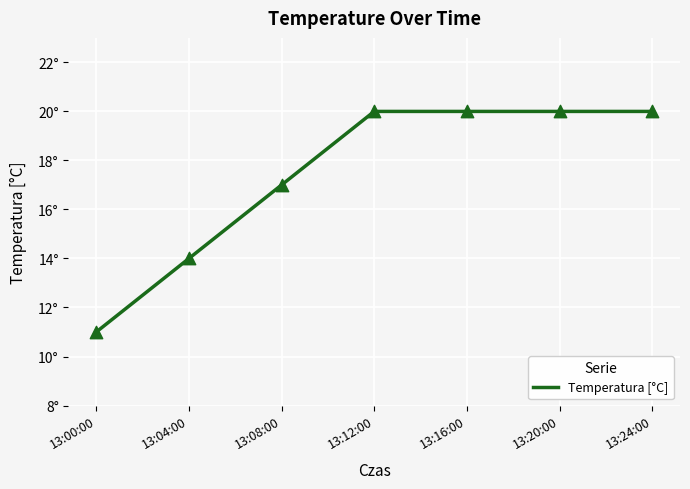

Does the chart have visible grid lines?

Yes